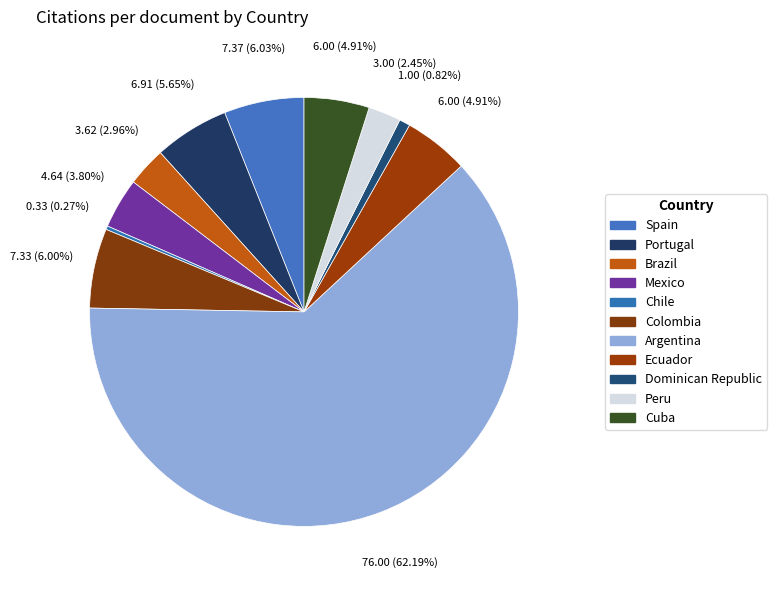

Which slice is the smallest?

Chile